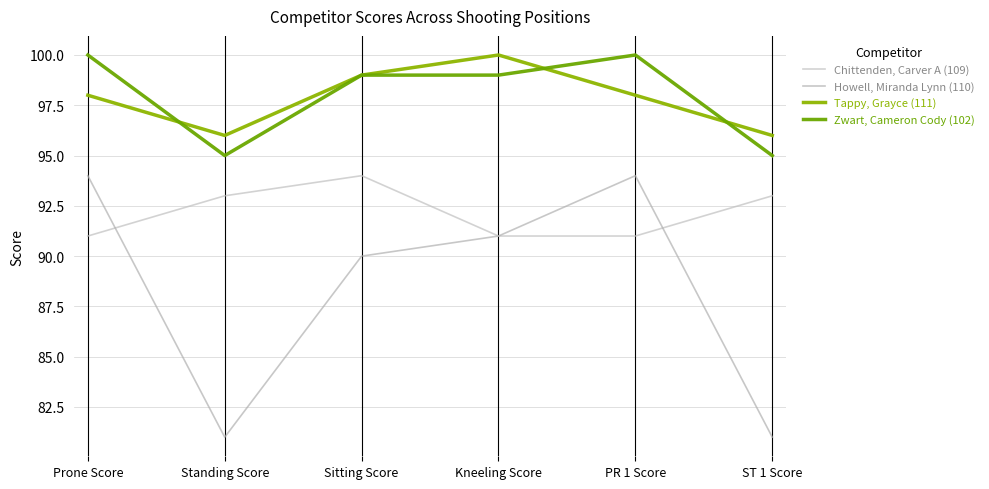

What is the maximum value for Chittenden, Carver A (109)?

94